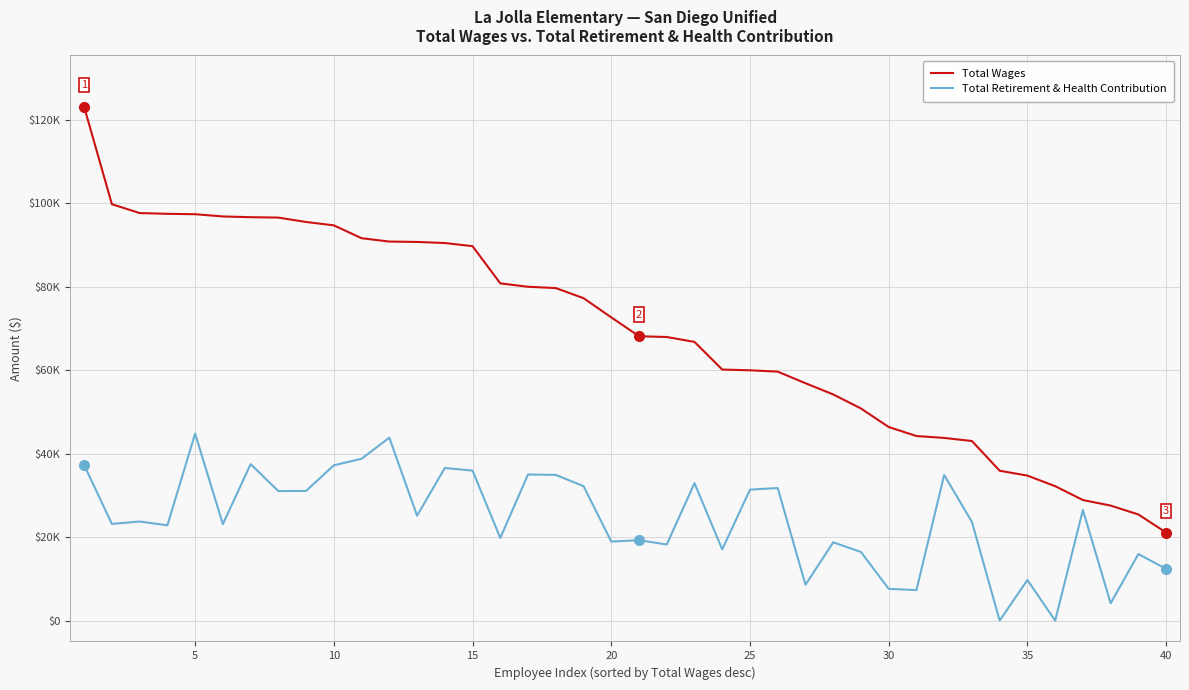

Does the chart have visible grid lines?

Yes